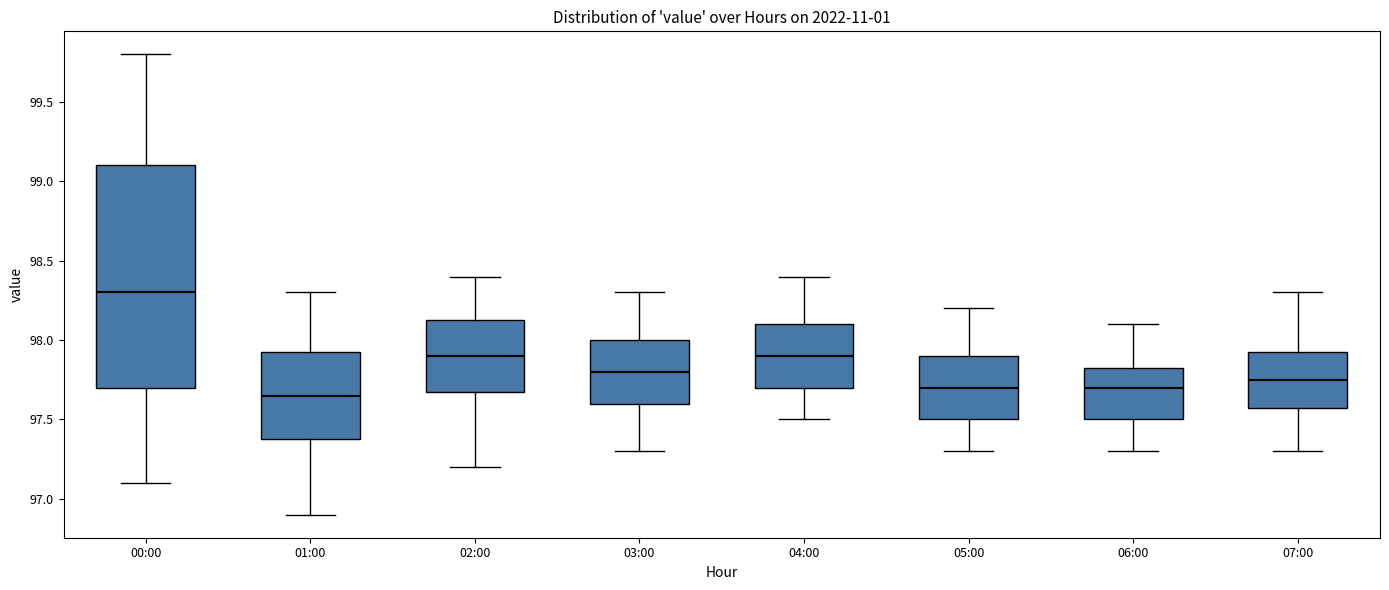

Reading left to right, read every box against the y-axis: the position of its median line, the range the box covers, and the ends of its whiskers. The values are not printed on the chart, so give them approximately, as read against the axis.

00:00: median 98.30, box 97.70 to 99.10, whiskers 97.10 to 99.80
01:00: median 97.65, box 97.40 to 97.95, whiskers 96.90 to 98.30
02:00: median 97.90, box 97.70 to 98.15, whiskers 97.20 to 98.40
03:00: median 97.80, box 97.60 to 98.00, whiskers 97.30 to 98.30
04:00: median 97.90, box 97.70 to 98.10, whiskers 97.50 to 98.40
05:00: median 97.70, box 97.50 to 97.90, whiskers 97.30 to 98.20
06:00: median 97.70, box 97.50 to 97.85, whiskers 97.30 to 98.10
07:00: median 97.75, box 97.60 to 97.95, whiskers 97.30 to 98.30